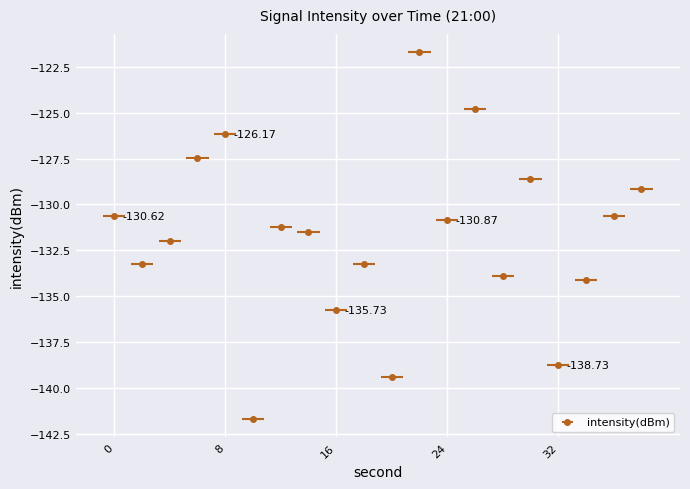

What is the change in value from 10 to 12?

+10.5